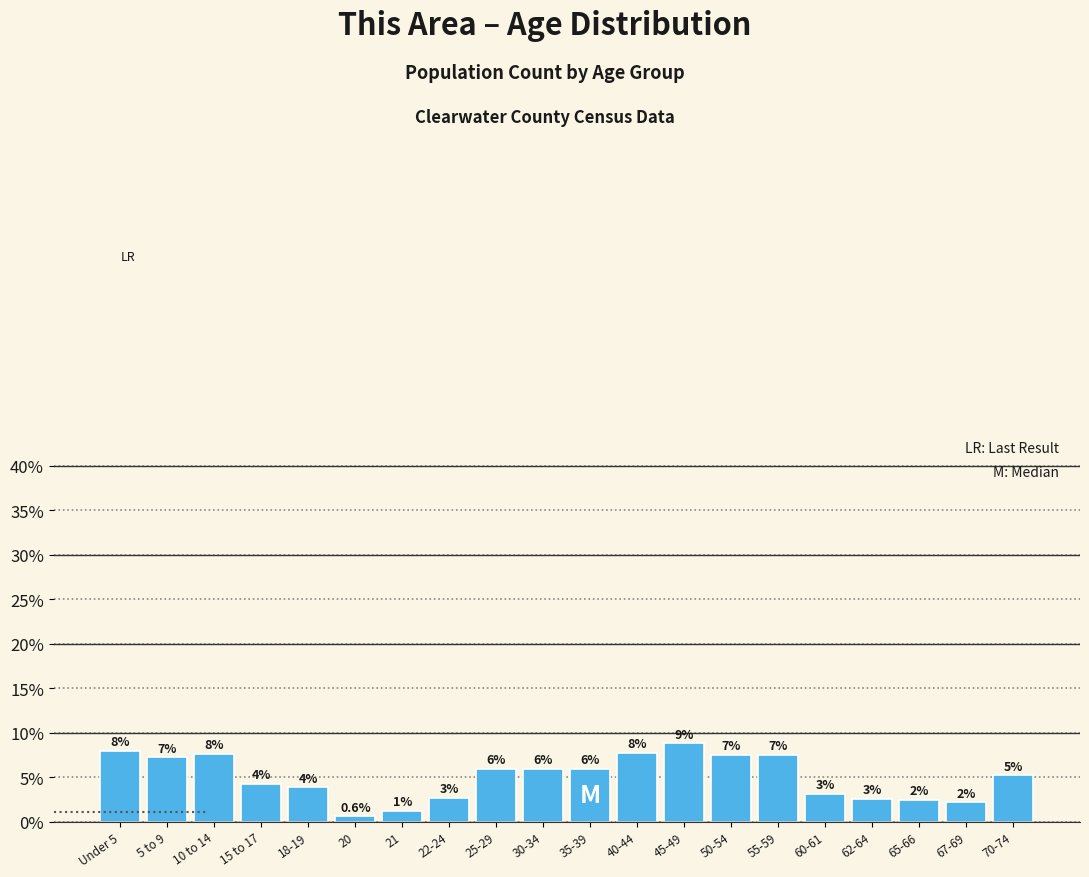

Are the bars horizontal?

No